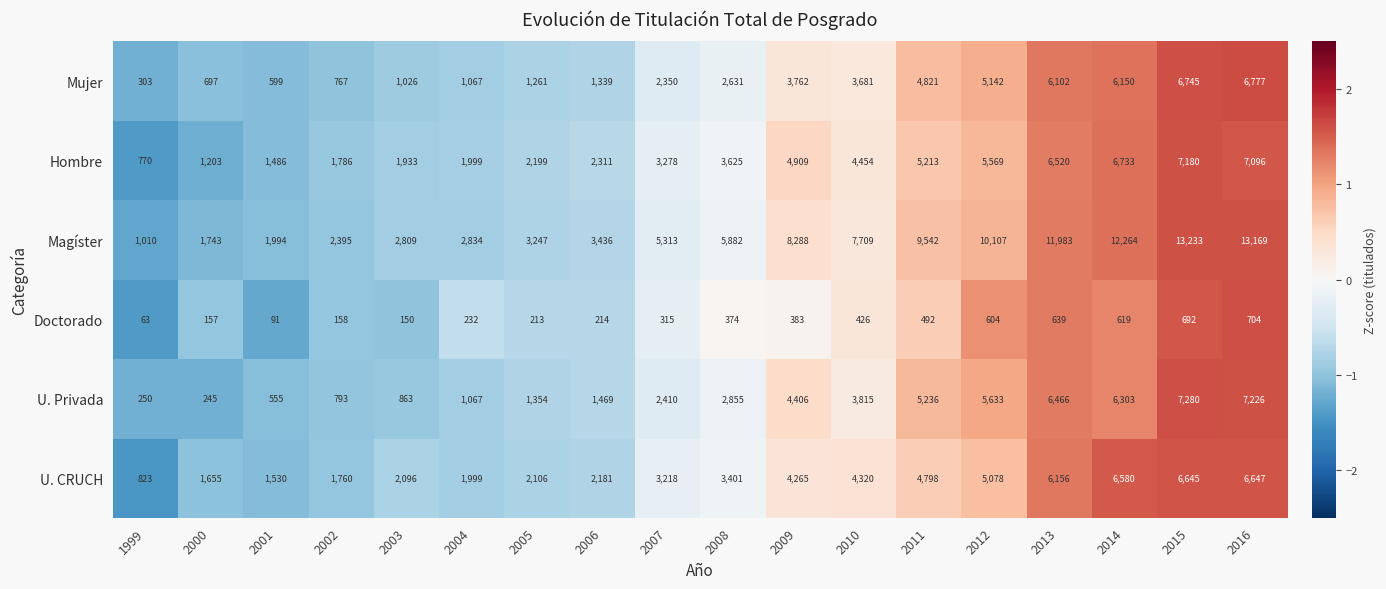

What is the sum of the Hombre values at 2003 and 2009?

6842